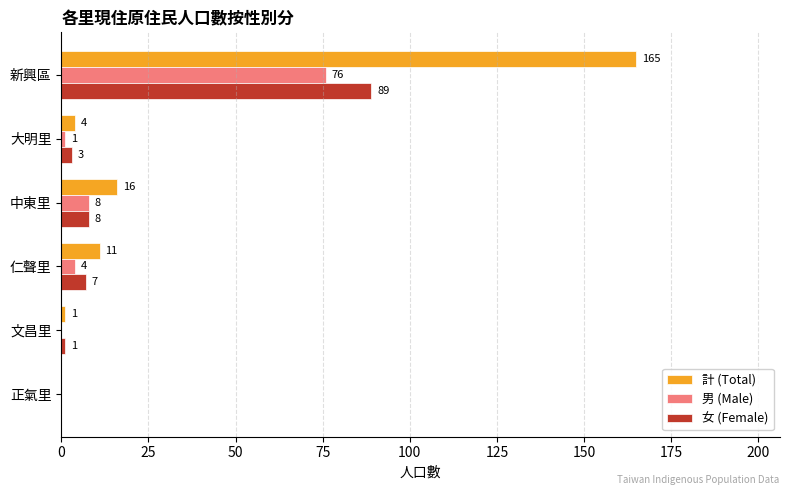

Which series changed the most between 新興區 and 正氣里?

計 (Total)